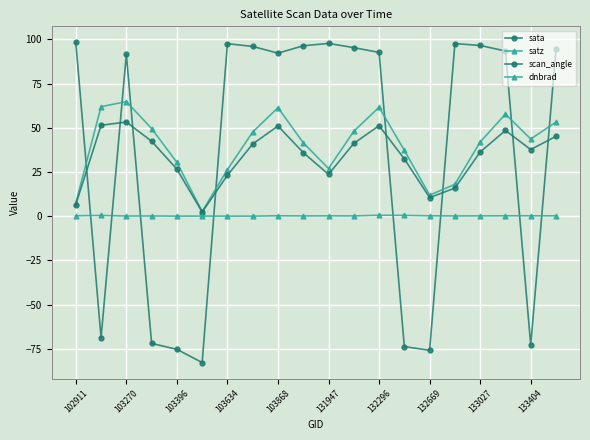

What is the value of the scan_angle point at the 20th from the left?

45.2